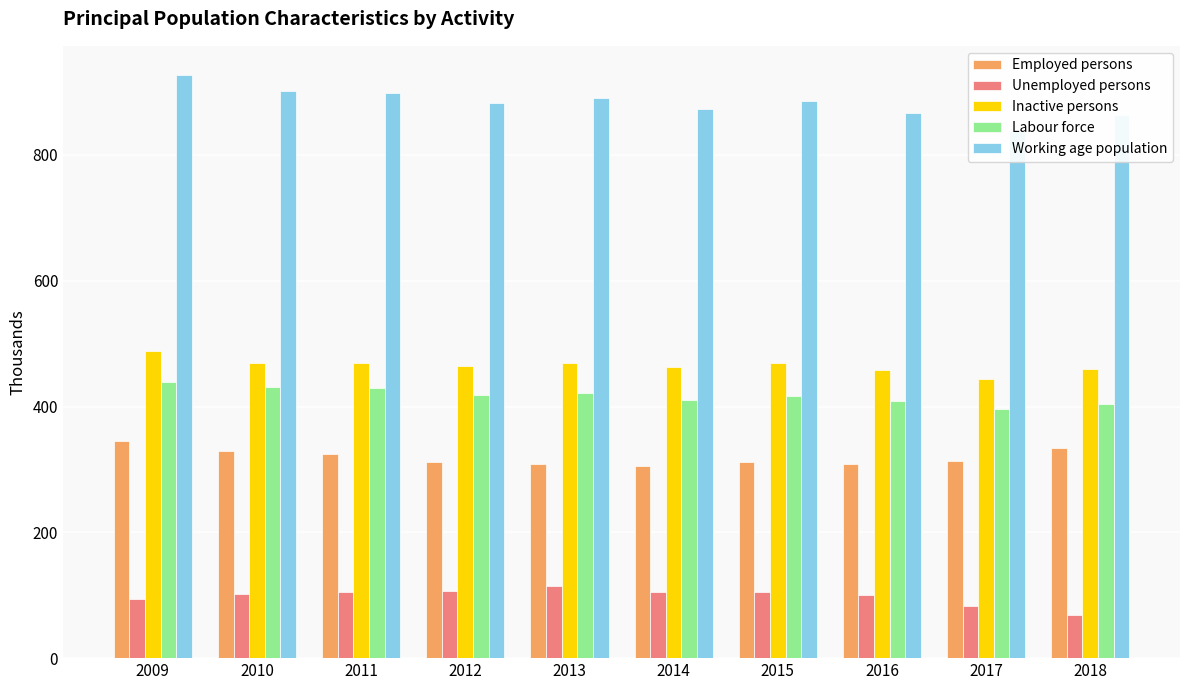

Between 2010 and 2018, which series saw the biggest shift?

Working age population